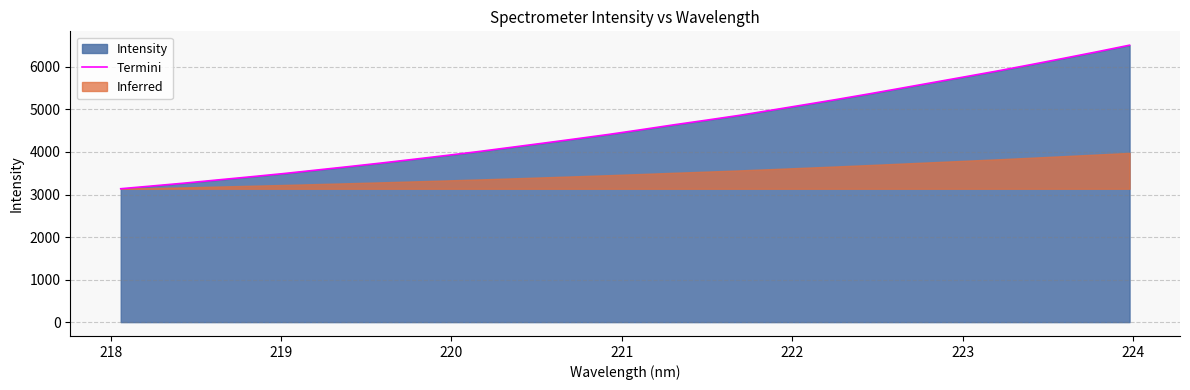

What is the maximum value for Termini?

6510.9